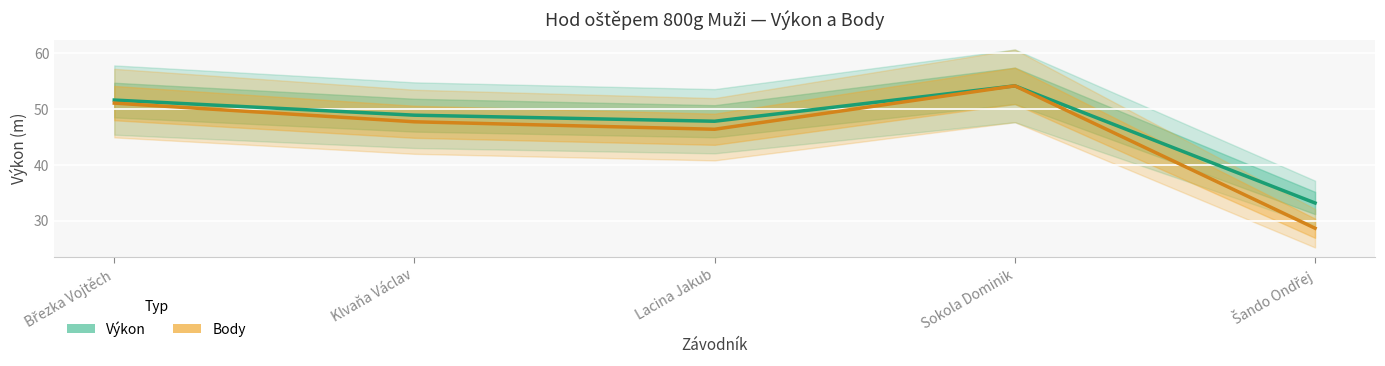

What is the average value of the Body (normalisováno) series?

45.6